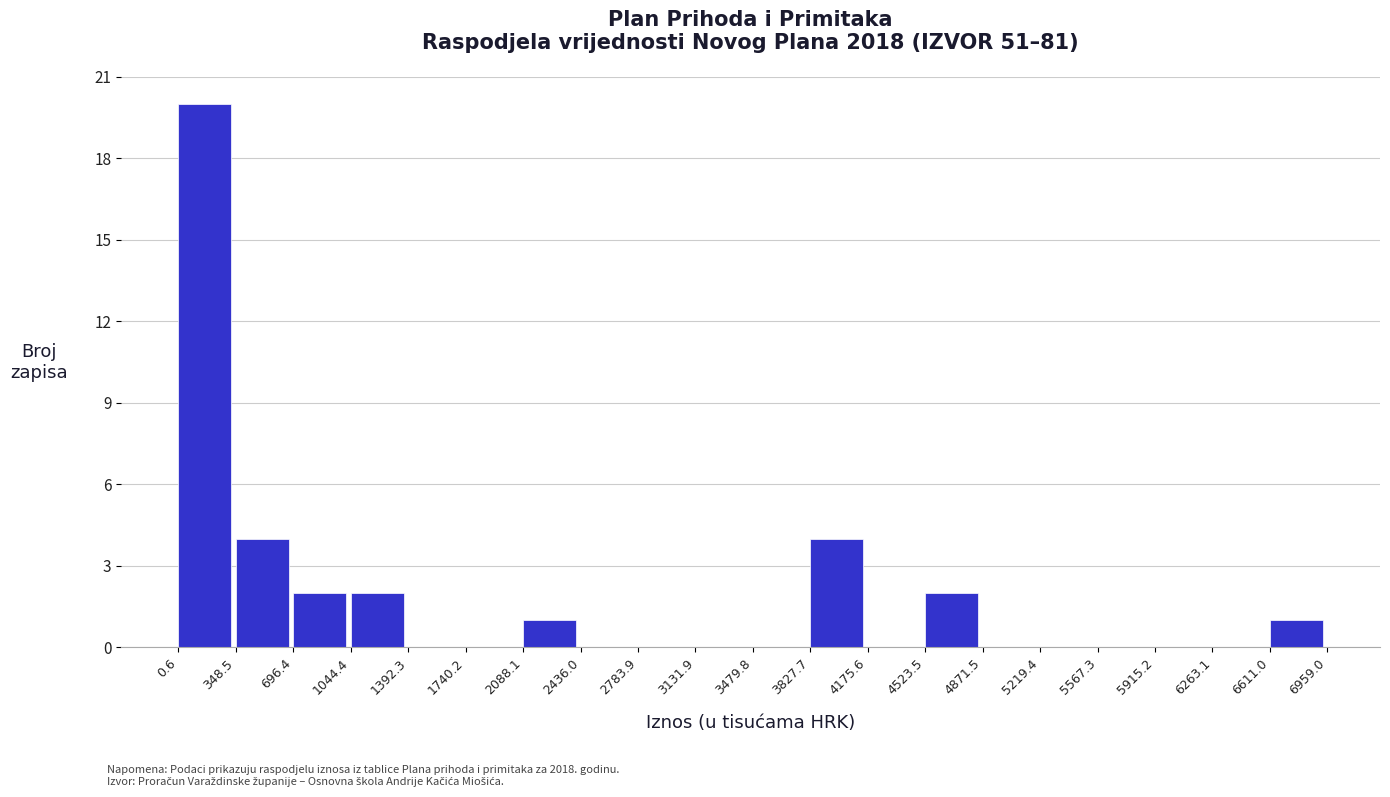

Reading left to right, extract all data points from this chart.

0.6=20	348.5=4	696.4=2	1044.4=2	1392.3=0	1740.2=0	2088.1=1	2436.0=0	2783.9=0	3131.9=0	3479.8=0	3827.7=4	4175.6=0	4523.5=2	4871.5=0	5219.4=0	5567.3=0	5915.2=0	6263.1=0	6611.0=1